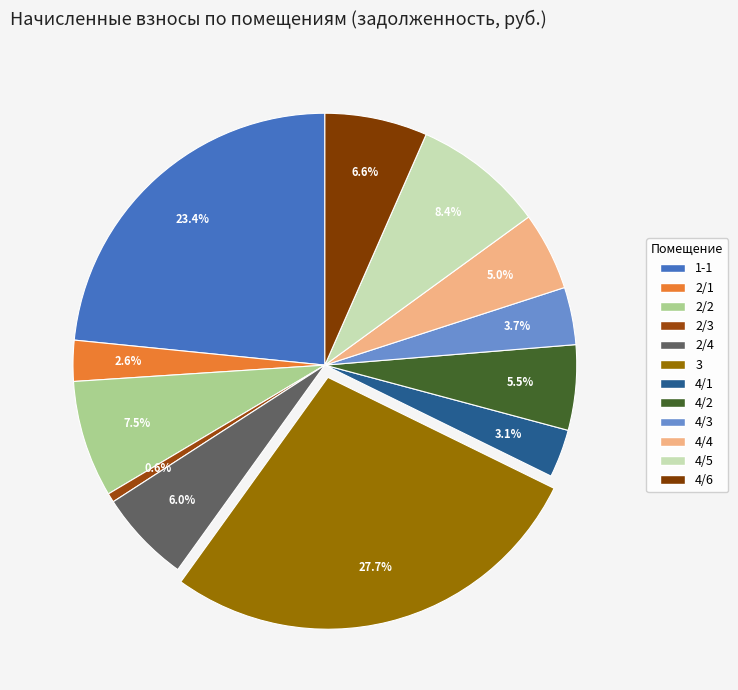

To the nearest percent, what is the difference between the largest and smallest slice percentages?

27%